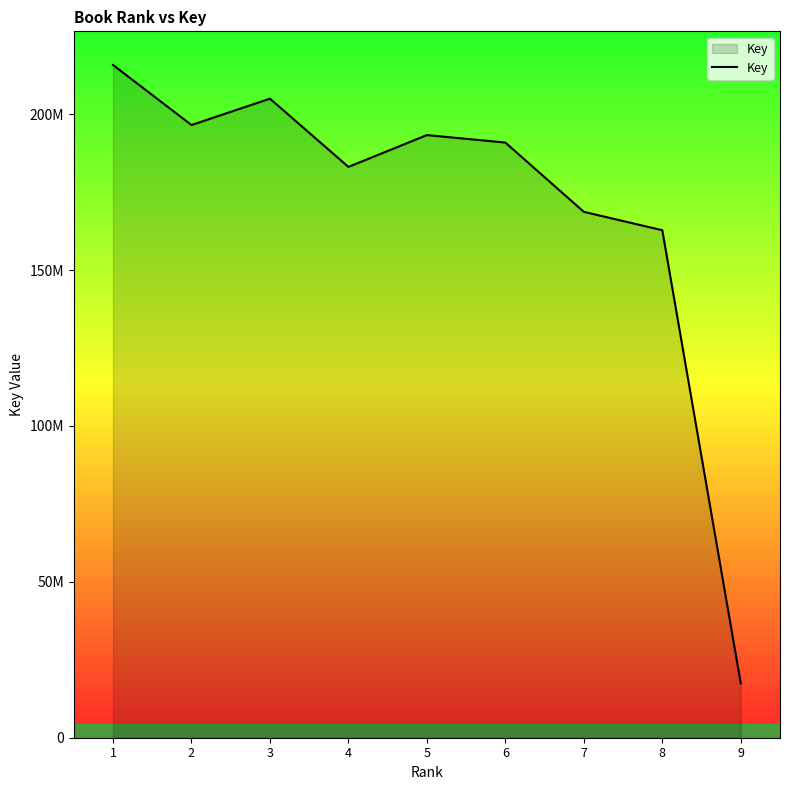

Does the chart display data point markers on the line(s)?

No